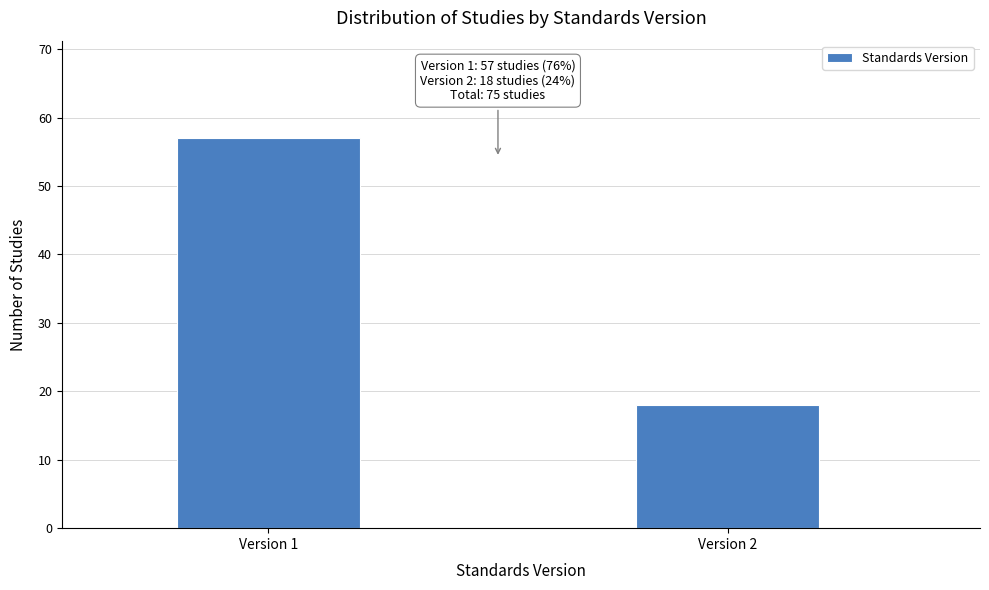

Reading right to left, list all the values displayed in this chart.

Version 2=18	Version 1=57